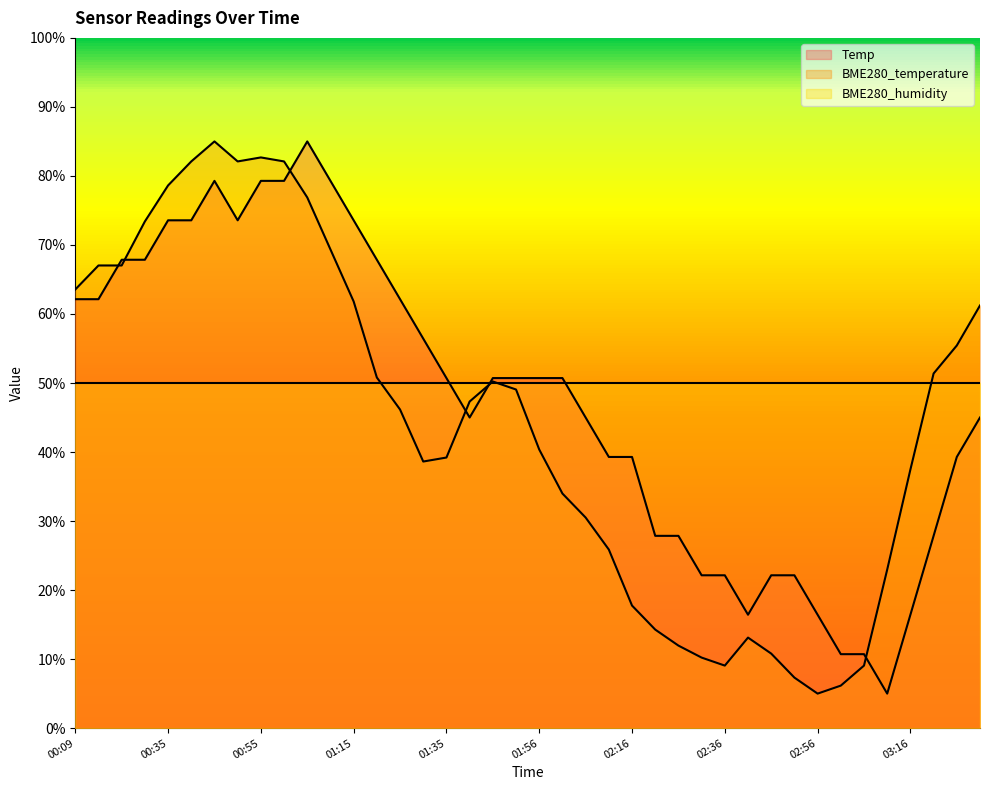

How many values in the BME280_temperature series are below 47?

20